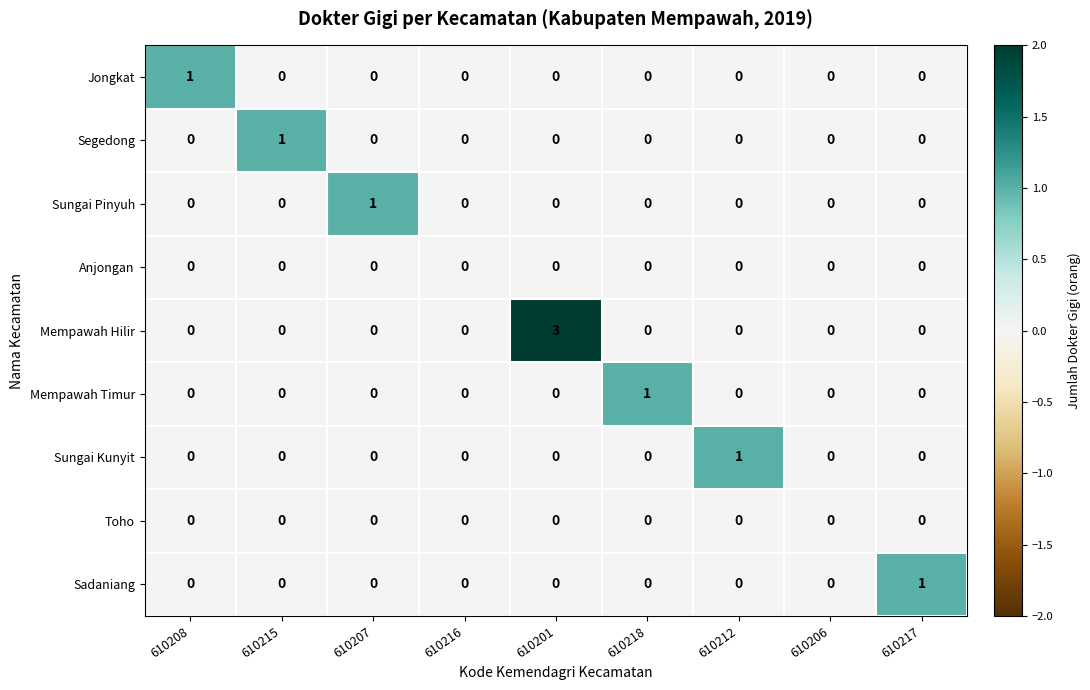

How many series are shown in this chart?

9